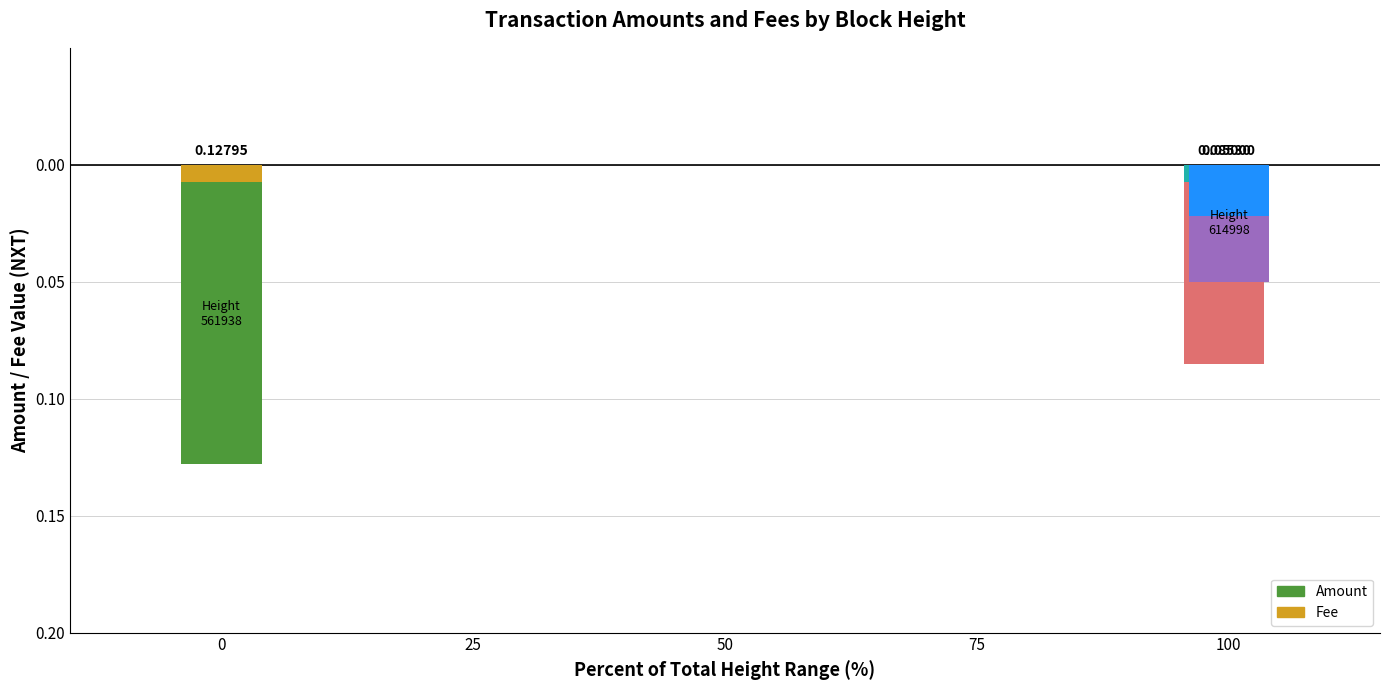

Where is Fee nearest to the value 0?

561938